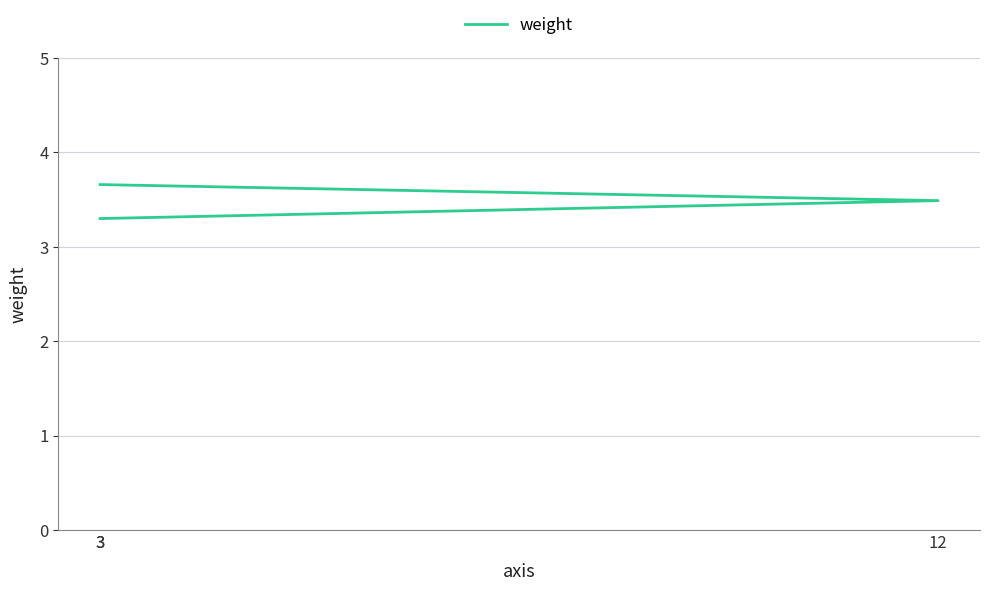

What is the smallest value displayed?

3.3